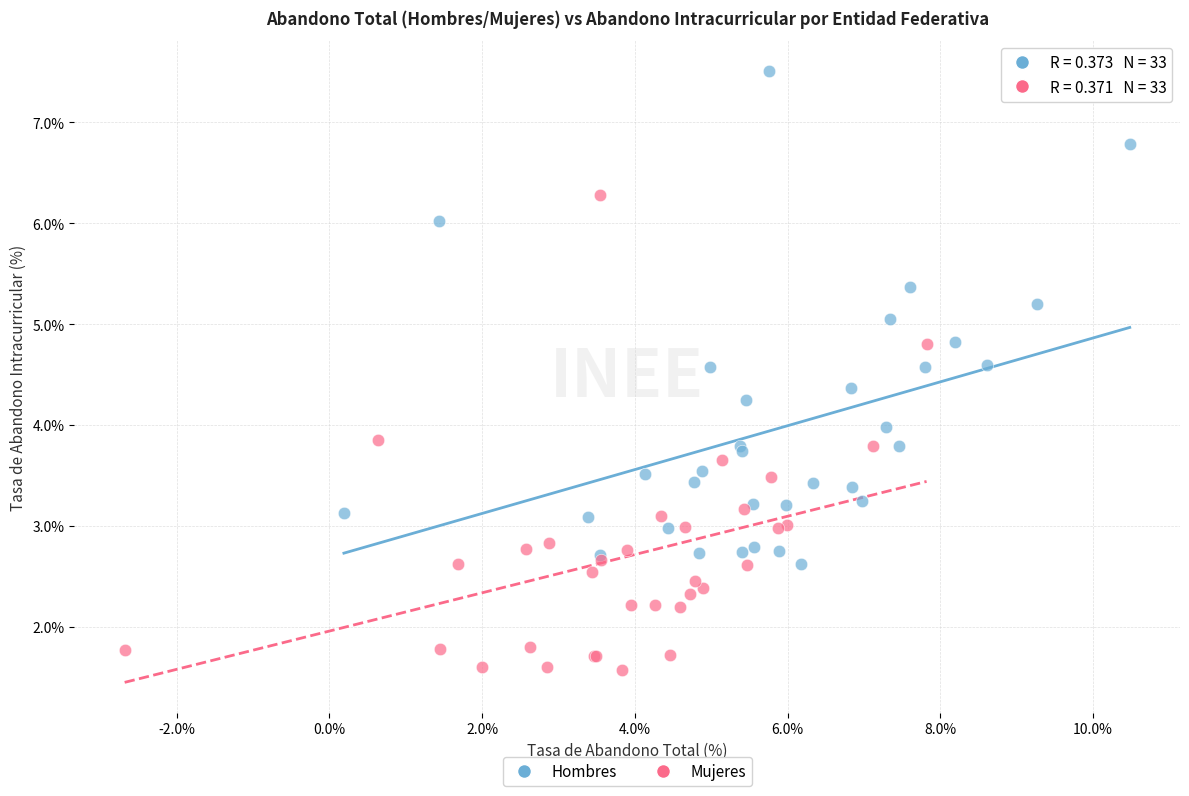

Which series has the largest Y range (max minus min)?

Hombres